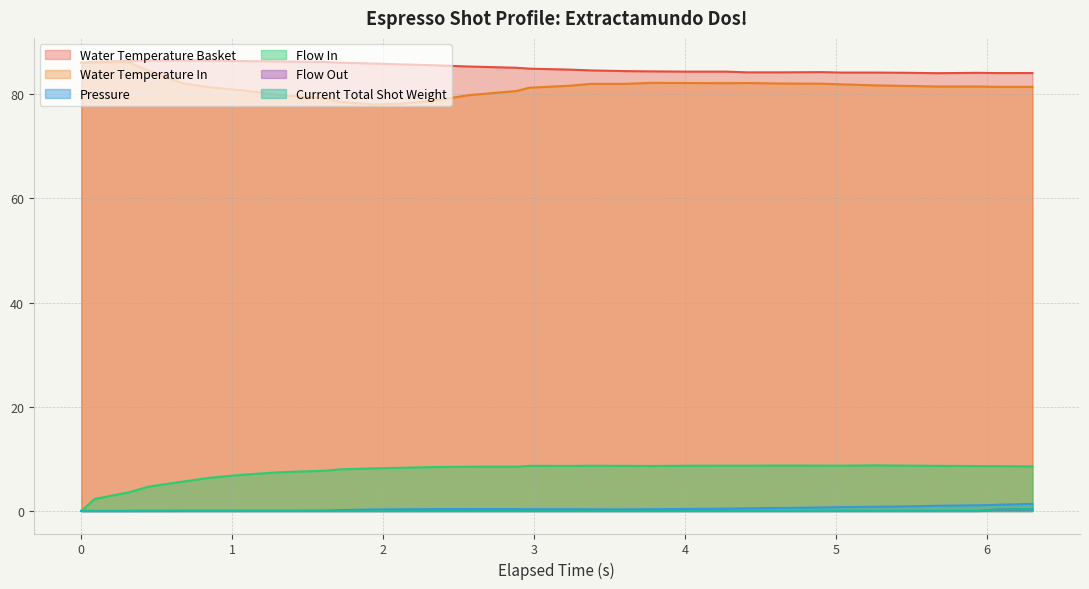

What is the minimum value for Water Temperature In?

78.0